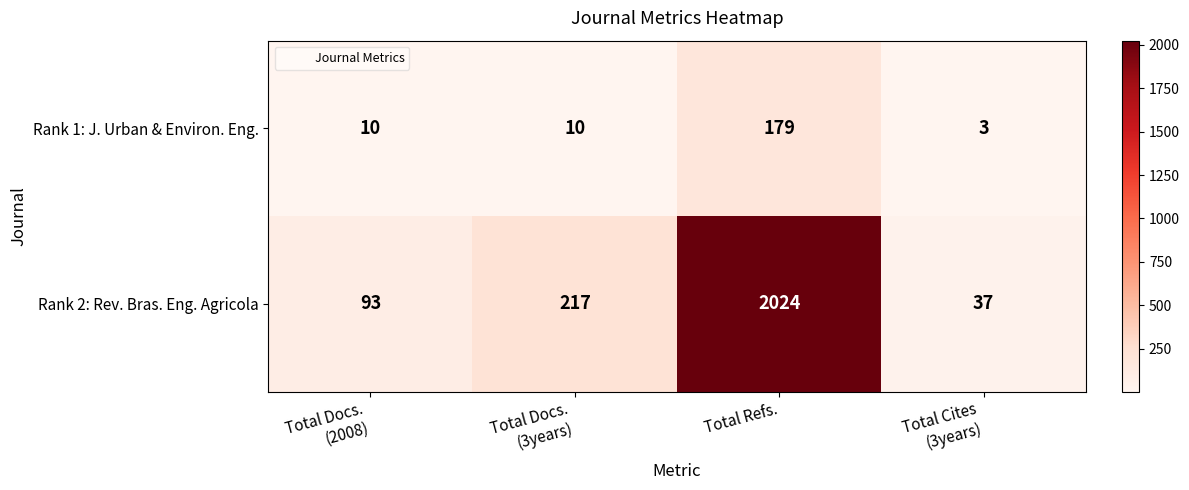

At how many categories does at least one series exceed 565?

1